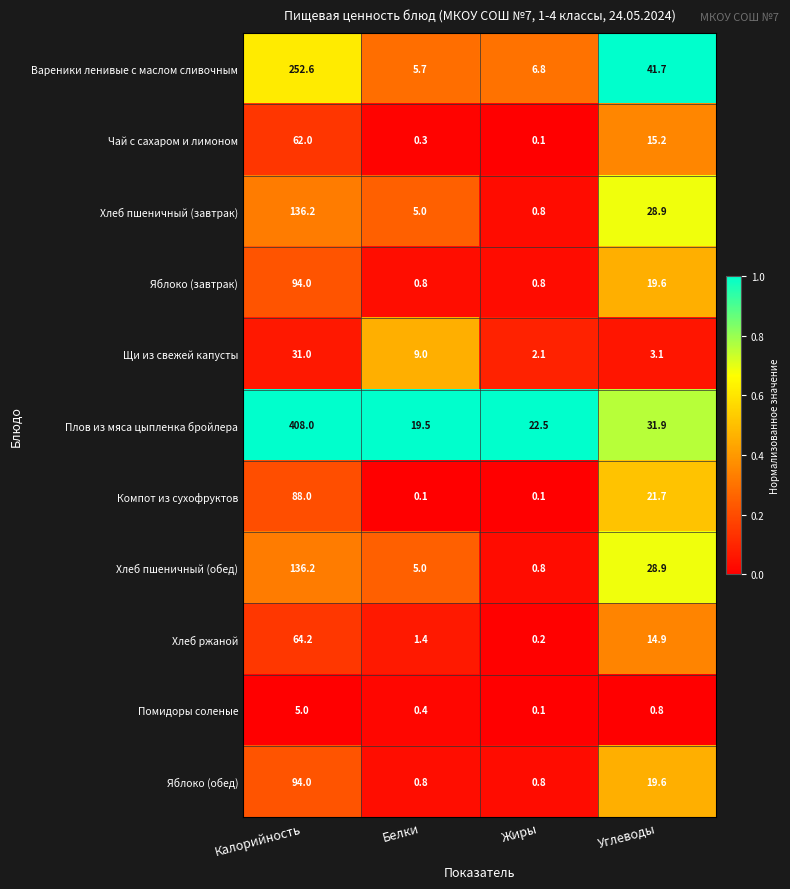

Rank the categories by Чай с сахаром и лимоном value from lowest to highest.

Жиры, Белки, Углеводы, Калорийность